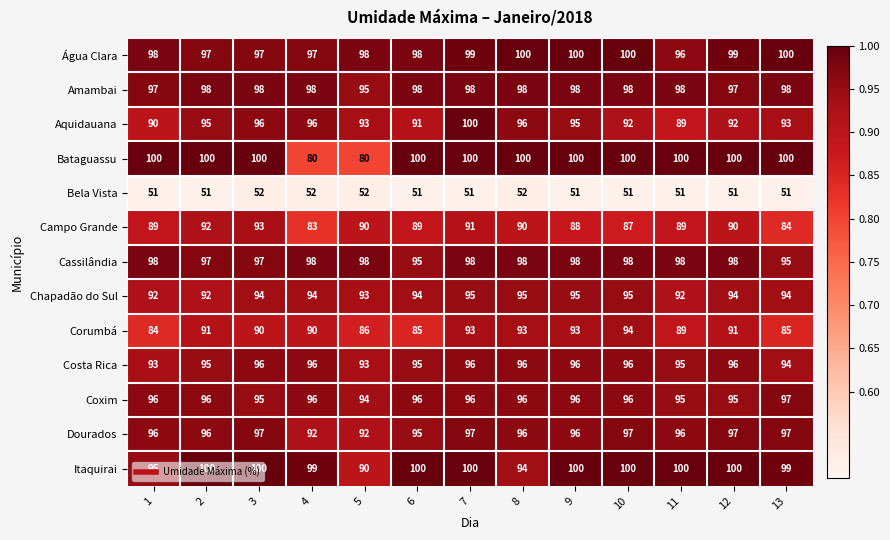

Count the Campo Grande values in the range 88 to 90.

7